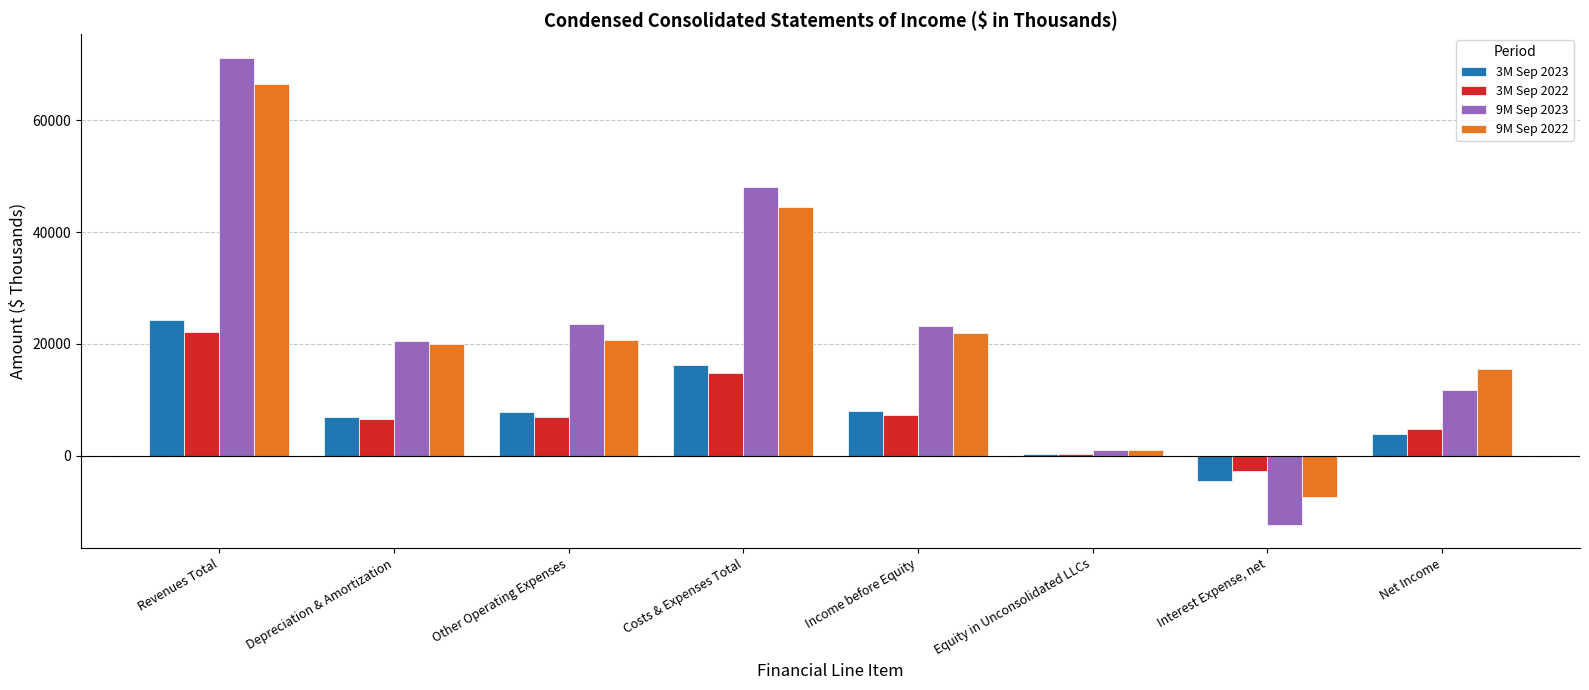

How many bars are there in each group?

4